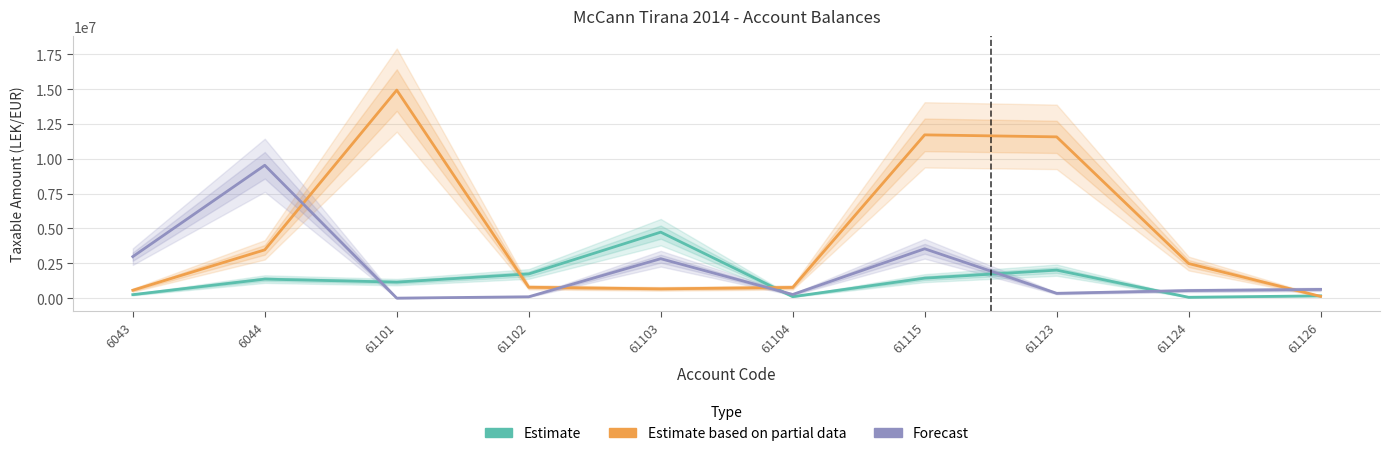

Where do Forecast and Estimate based on partial data first cross each other?

6044 and 61101